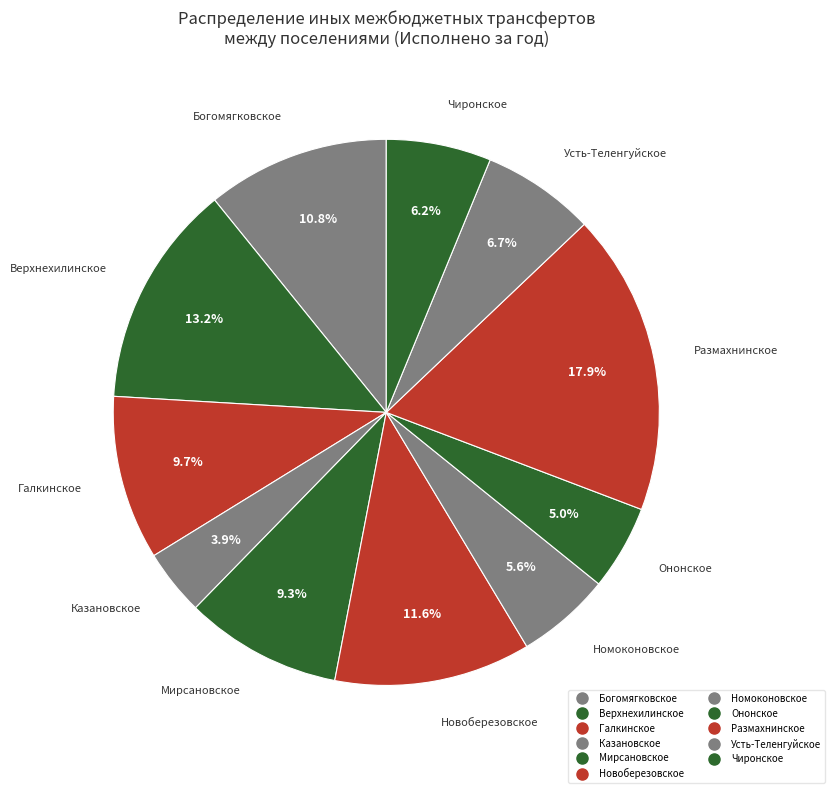

To the nearest percent, what is the combined percentage of Богомягковское and Усть-Теленгуйское?

18%